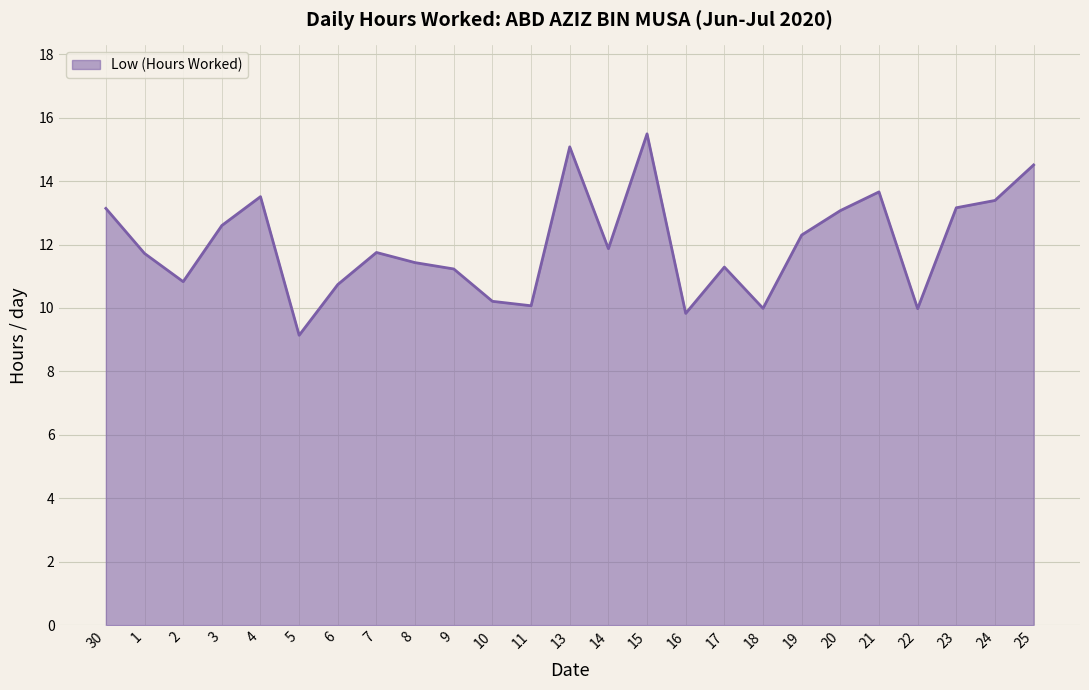

The chart shows a value of 7.9 at 13. True or false?

False